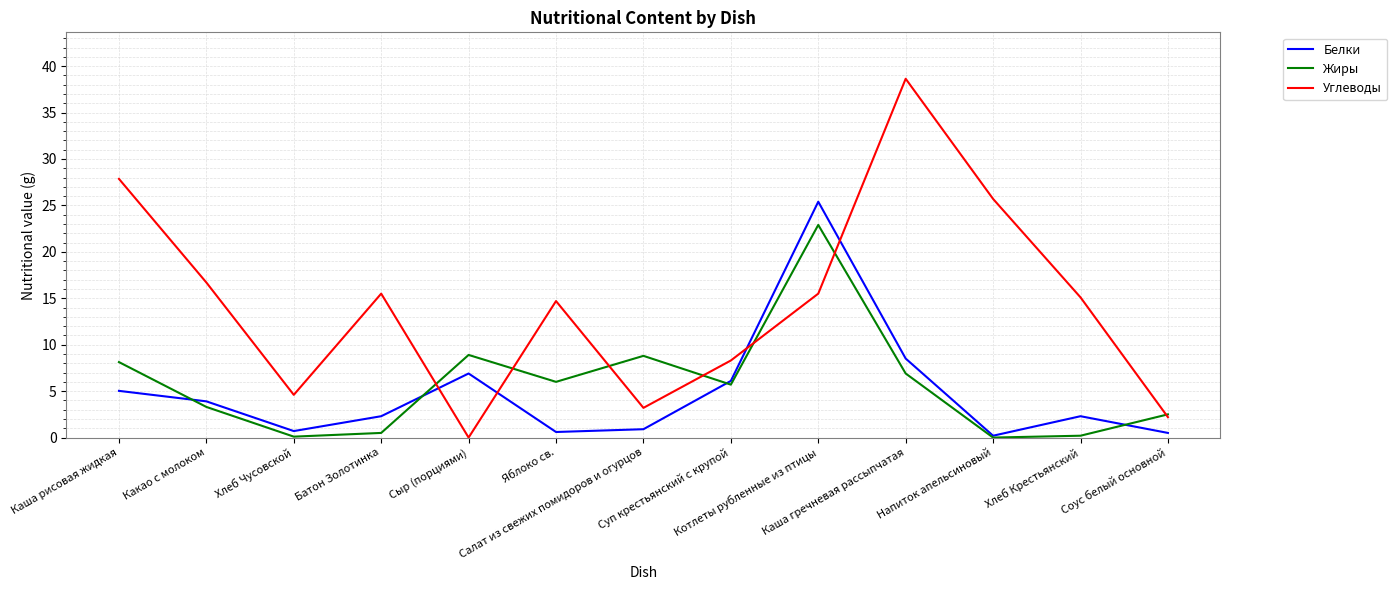

Which series has the largest total across all categories?

Углеводы